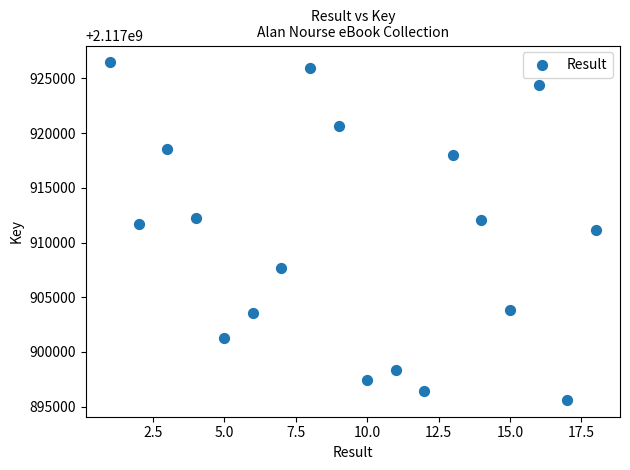

What is the range of X values (max minus min)?

17